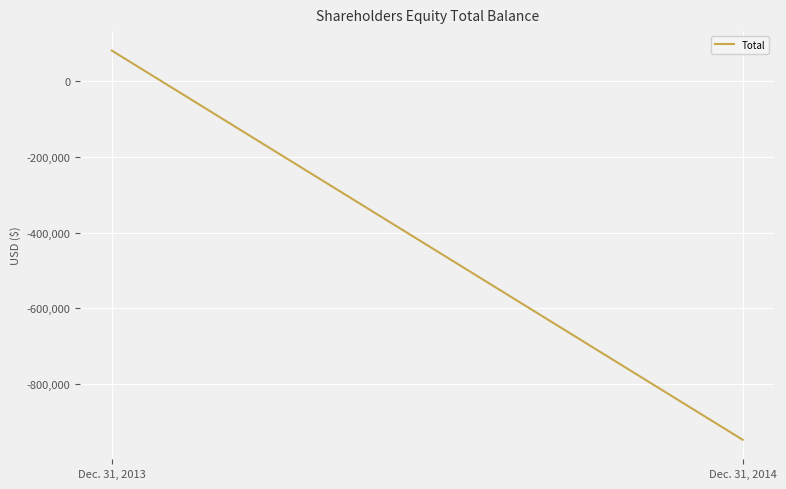

What is the value of the 2nd point from the left?

-946799